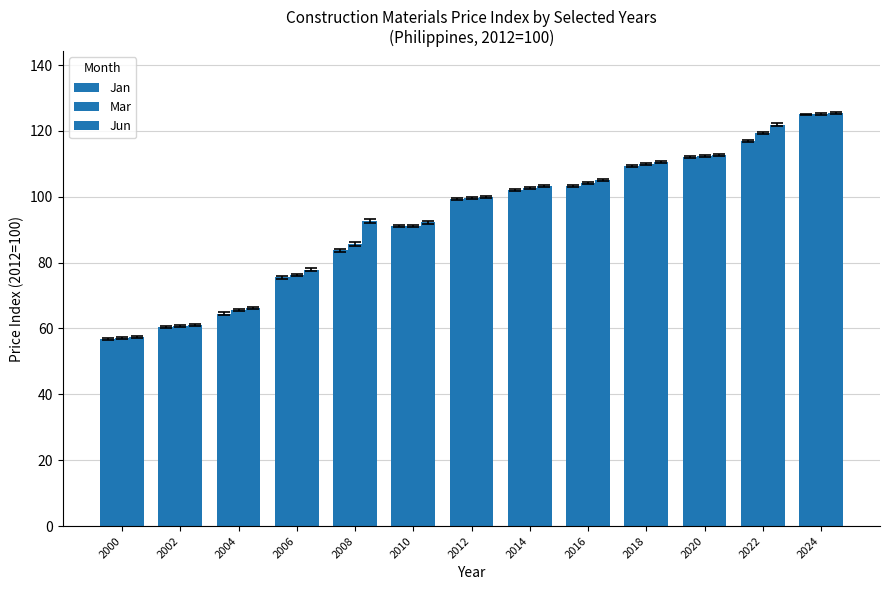

How many values in the Jan series are below 99?

6